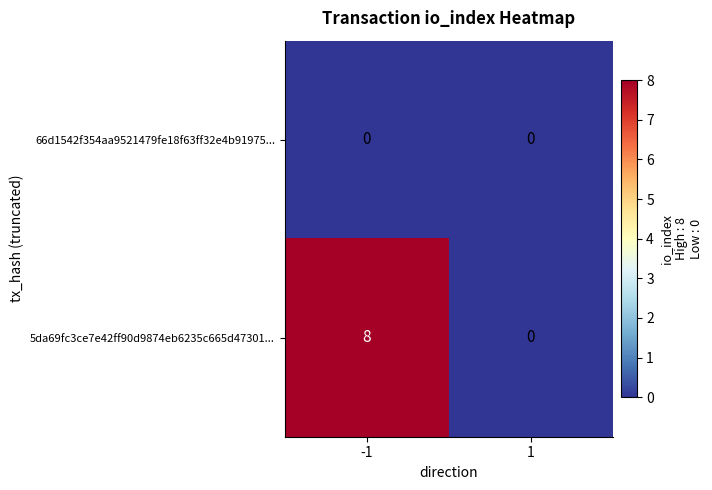

Rank the series by their average value, from highest to lowest.

5da69fc3ce7e42ff90d9874eb6235c665d47301..., 66d1542f354aa9521479fe18f63ff32e4b91975...